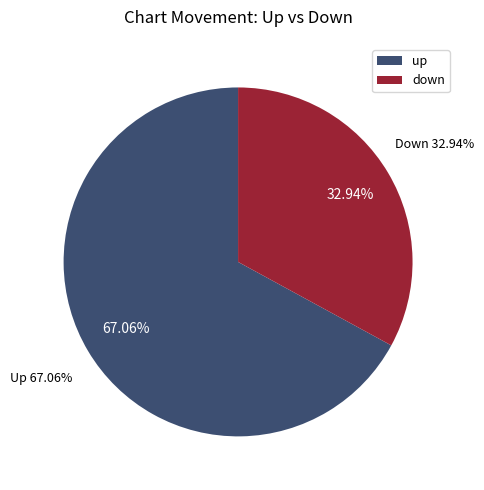

What is the largest slice in the pie chart?

up